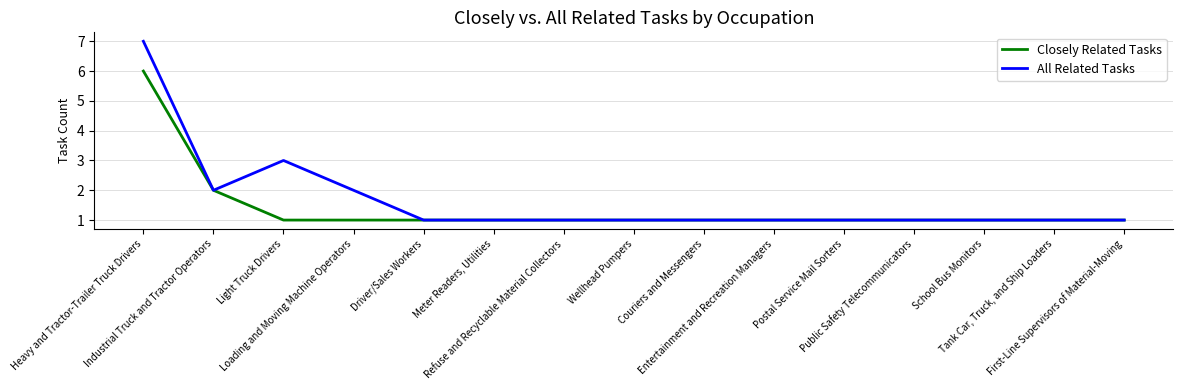

Which series has the largest total across all categories?

All Related Tasks